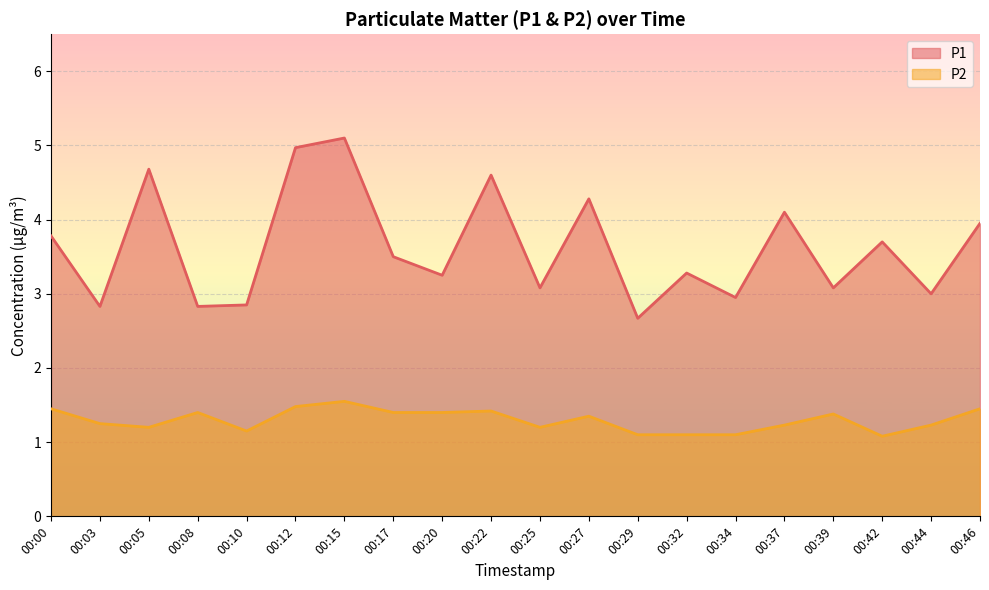

Is the value of P2 at 00:37 greater than the value of P1 at 00:46?

No